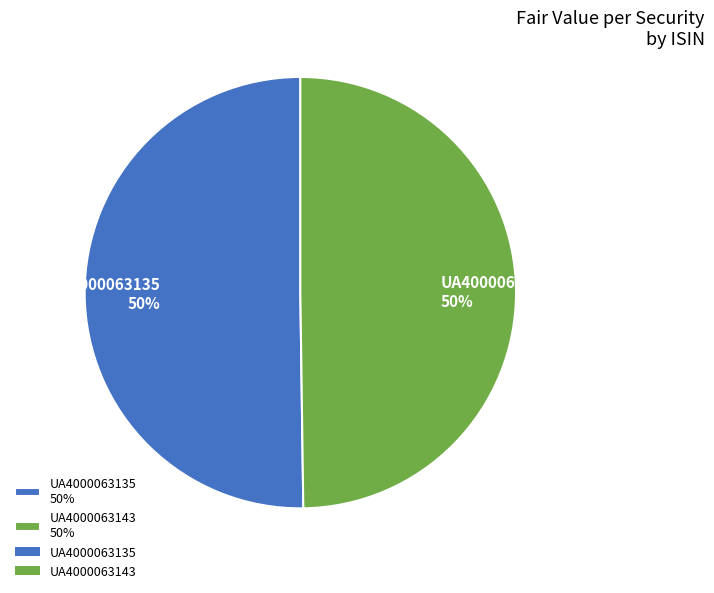

To the nearest percent, what is the average slice percentage?

50%